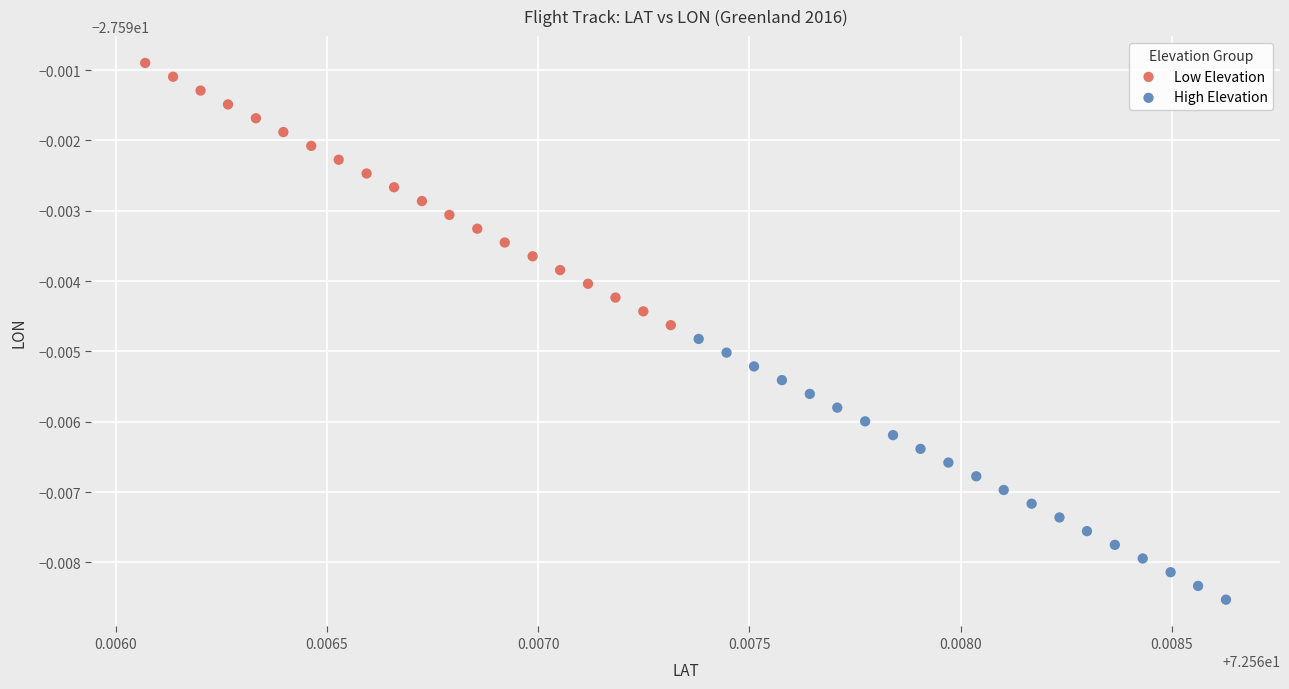

What are all the series names shown in the legend?

Low Elevation, High Elevation